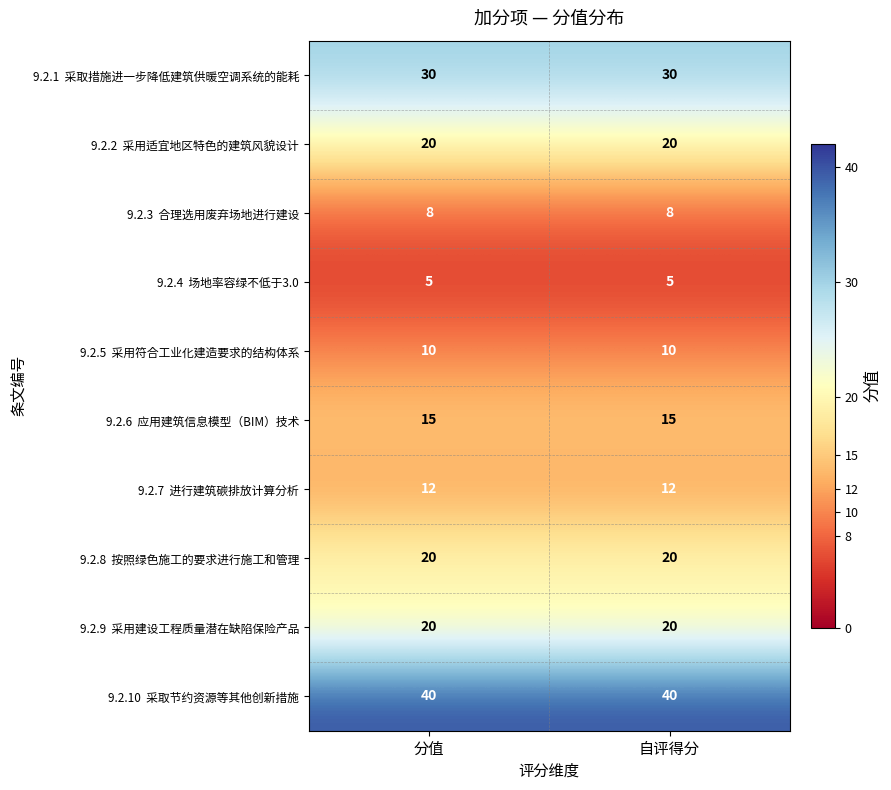

What is the maximum value shown in the chart?

40